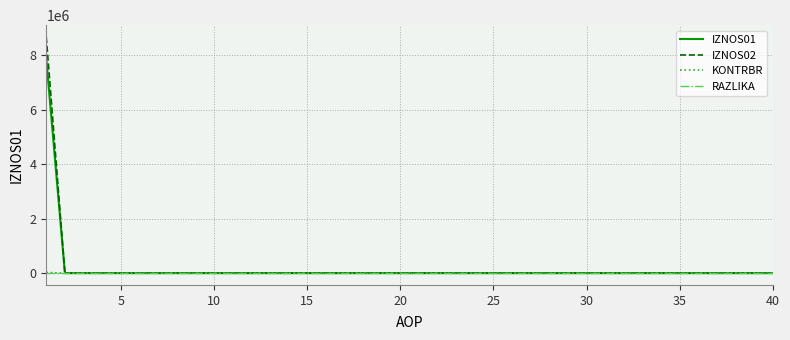

What is the maximum value shown in the chart?

8679892.1